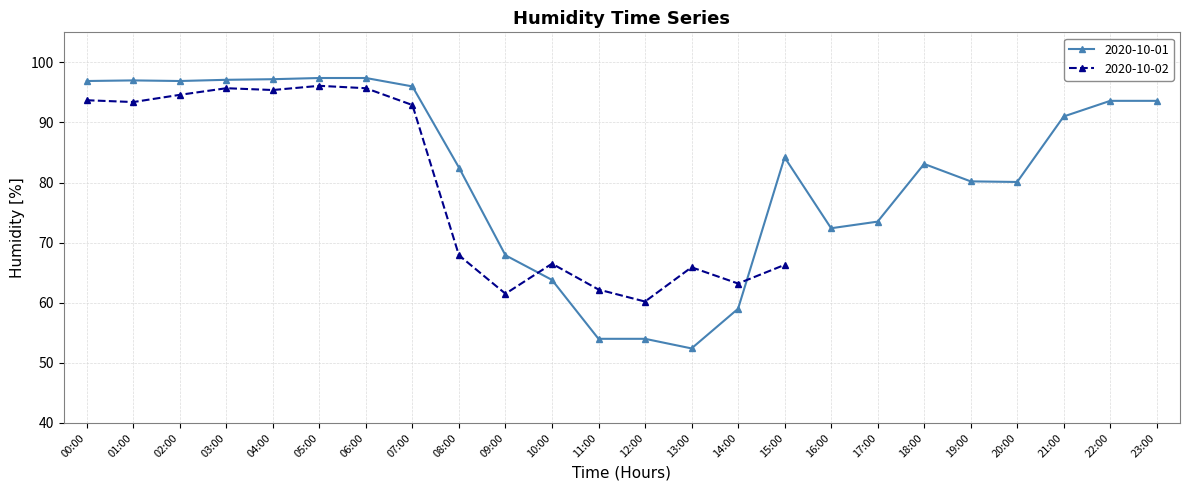

Rank the categories by value from lowest to highest.

13:00, 11:00, 12:00, 14:00, 10:00, 09:00, 16:00, 17:00, 20:00, 19:00, 08:00, 18:00, 15:00, 21:00, 22:00, 23:00, 07:00, 00:00, 02:00, 01:00, 03:00, 04:00, 05:00, 06:00